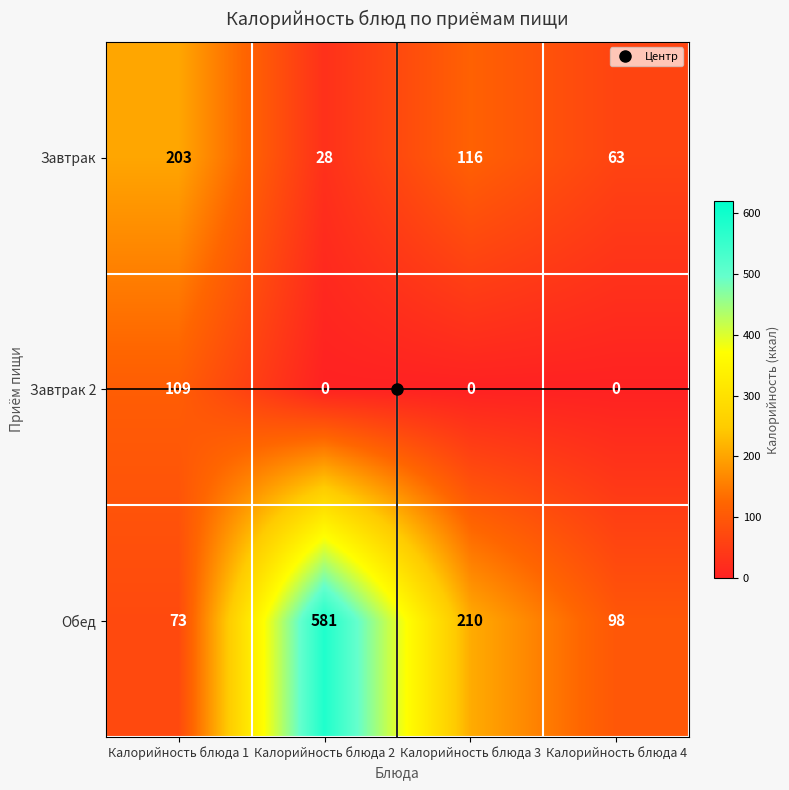

Between Калорийность блюда 2 and Калорийность блюда 4, which series saw the biggest shift?

Обед